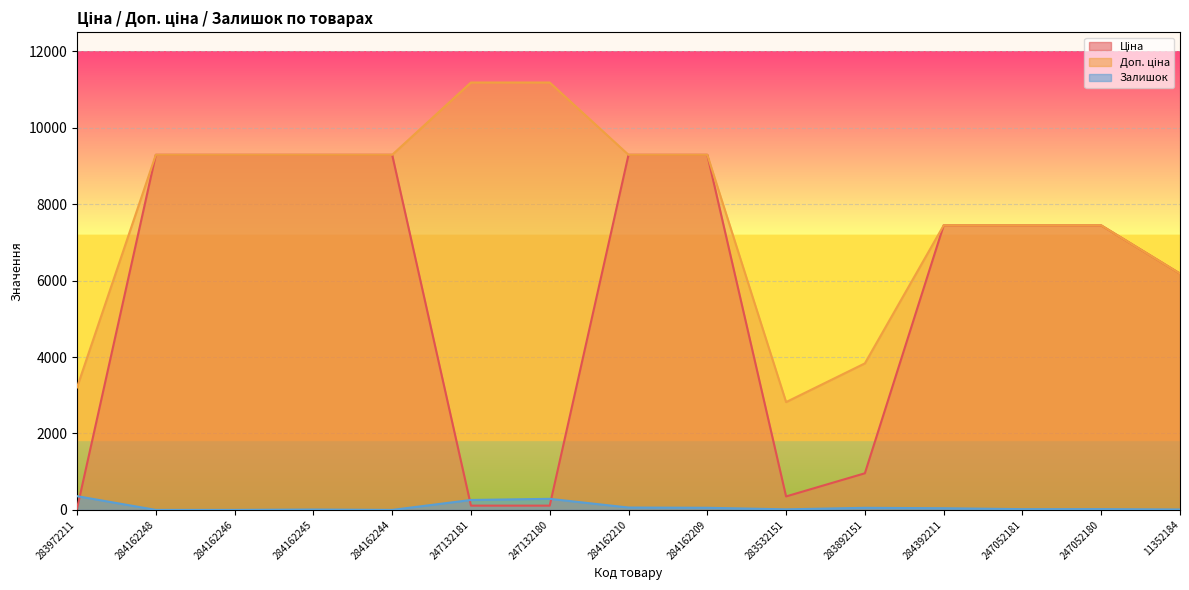

Reading left to right, what are all the values shown in this chart?

Ціна: 32.0	9290.5	9290.5	9290.5	9290.5	111.8	111.8	9290.5	9290.5	352.6	958.4	7444.6	7444.6	7444.6	6182.6
Доп. ціна: 3205.0	9290.5	9290.5	9290.5	9290.5	11182.0	11182.0	9290.5	9290.5	2821.2	3833.8	7444.6	7444.6	7444.6	6182.6
Залишок: 360.0	0.0	0.0	10.0	0.0	260.0	290.0	62.0	56.0	15.0	55.0	44.0	20.0	21.0	11.0